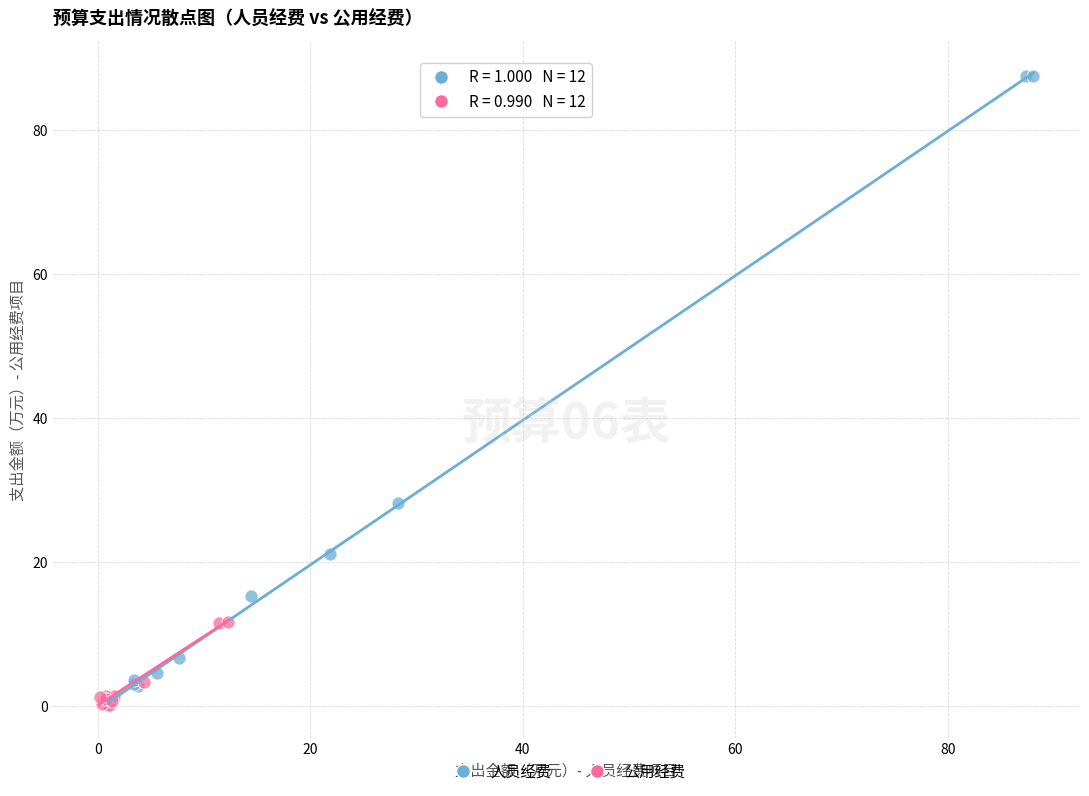

Which series contains the highest Y value?

人员经费